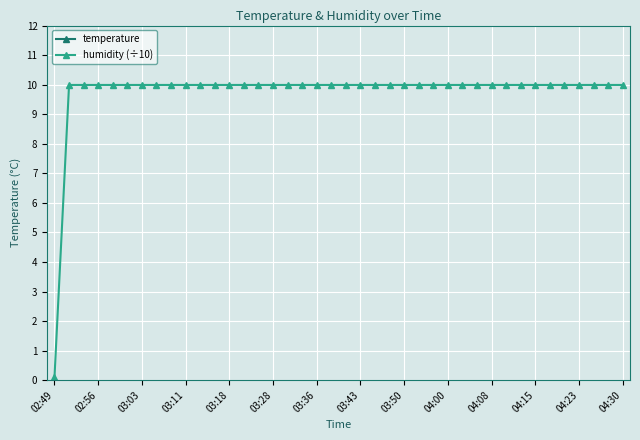

True or false: humidity (÷10) has a value of 6.2 at 03:03.

False